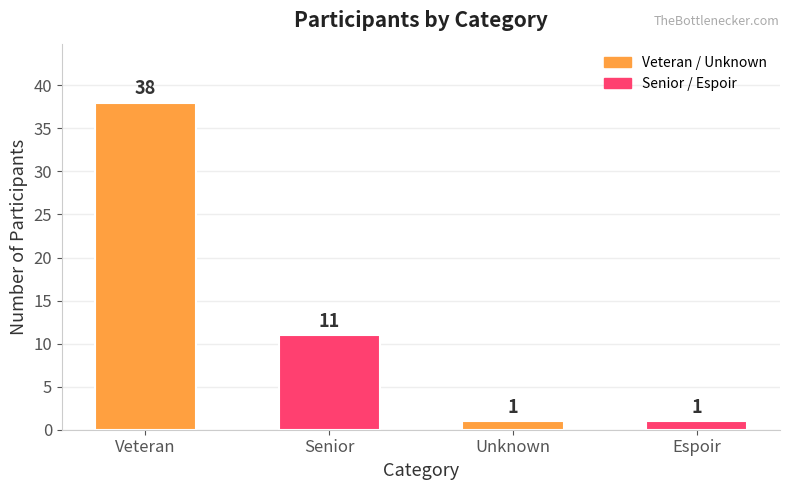

Between Veteran and Senior, which is larger?

Veteran